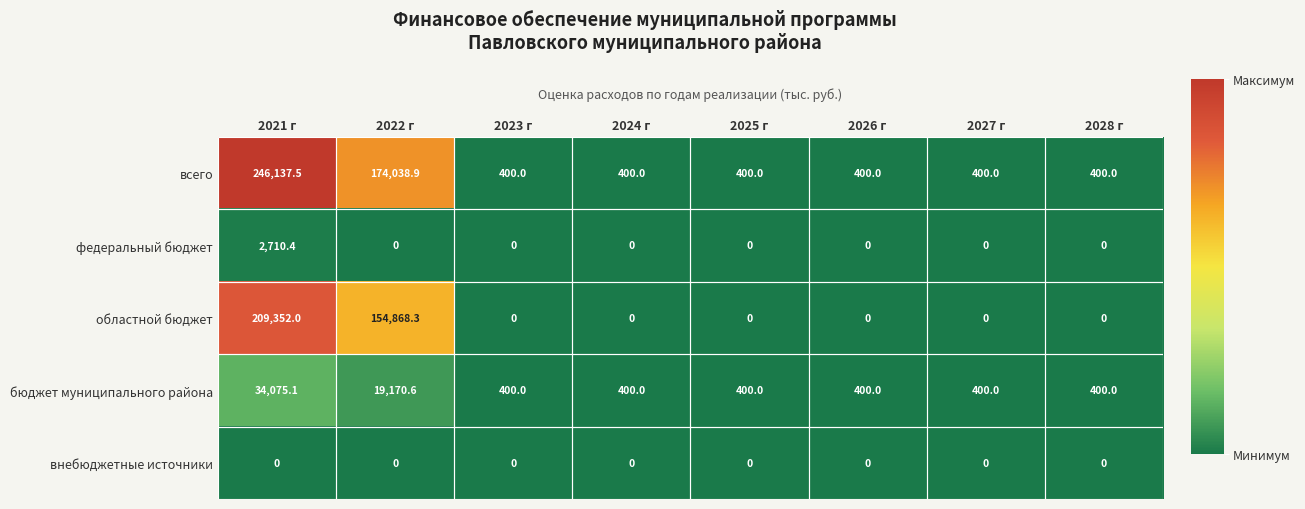

What is the total value across all series at 2027 г?

800.0